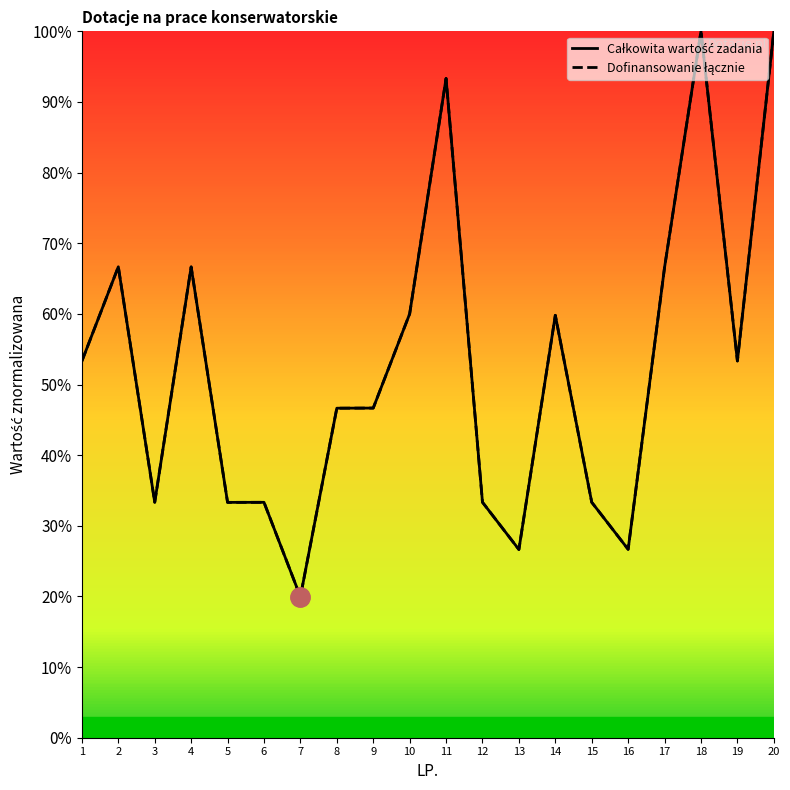

At which category does the chart reach its minimum across all series?

7